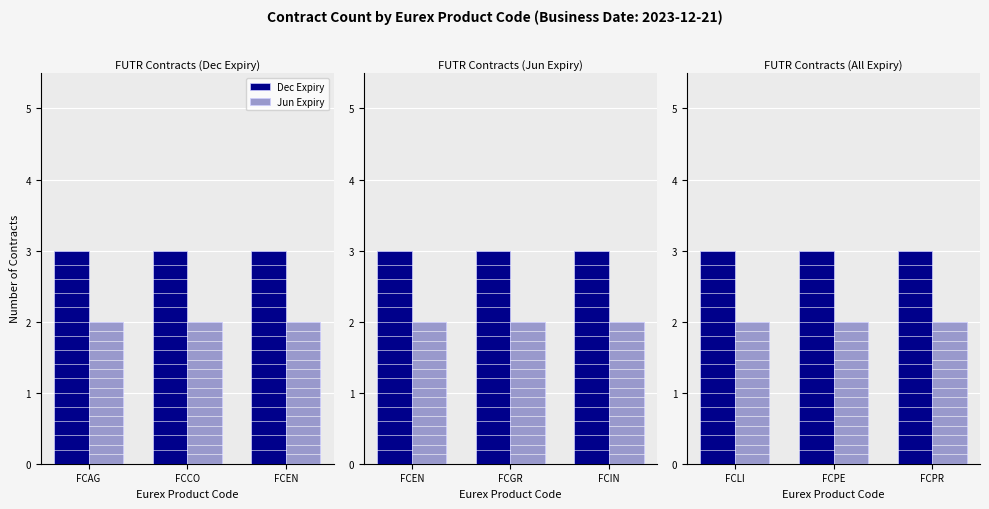

Is it true that Jun Expiry equals 1 at FCPR?

False